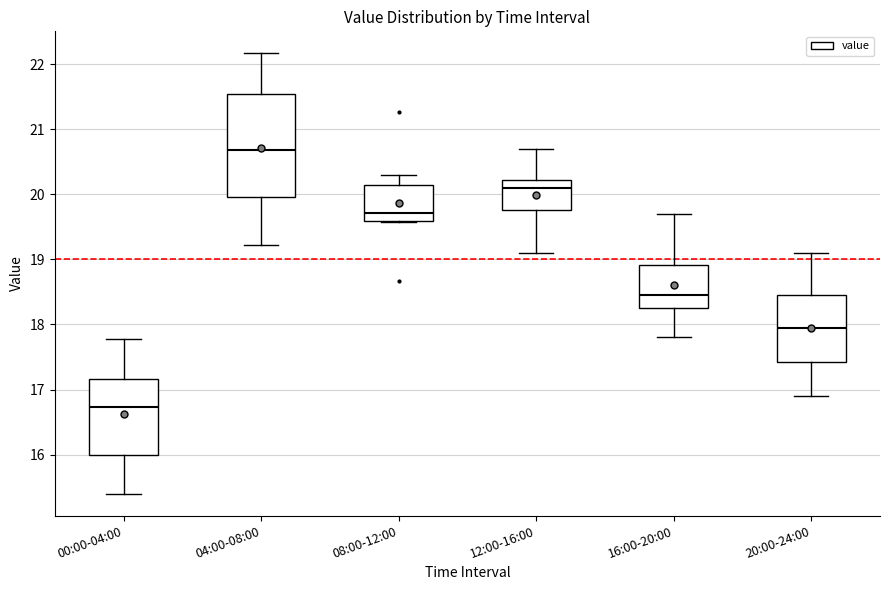

Where is the upper edge of the box for 00:00-04:00 on the y-axis? The values are not printed on the chart, so give them approximately, as read against the axis.

17.2